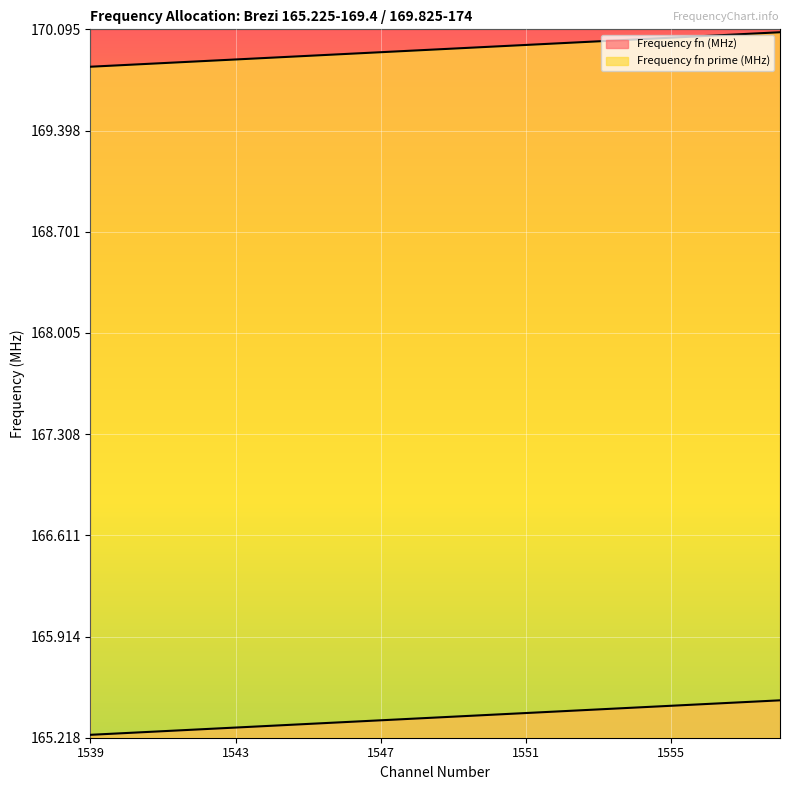

What is the difference between the highest and lowest values at 1539?

4.6